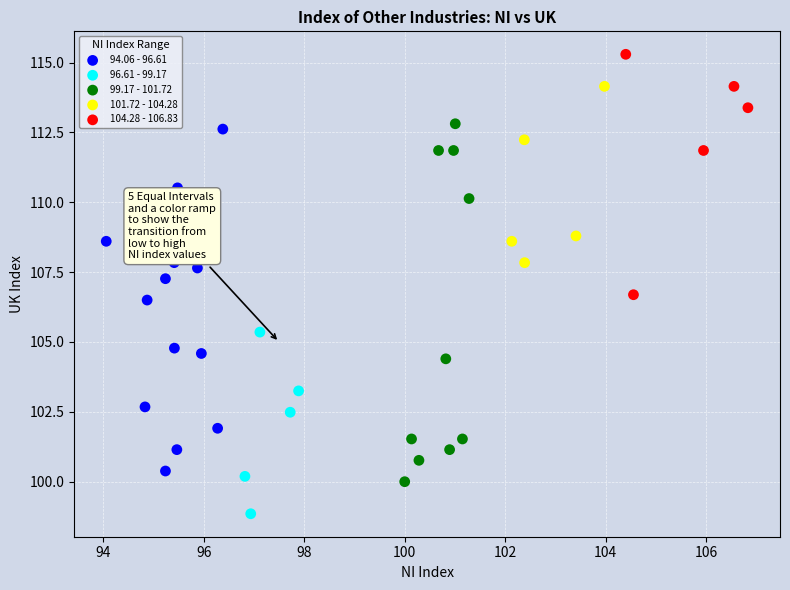

Which series reaches the maximum Y coordinate?

104.28 - 106.83